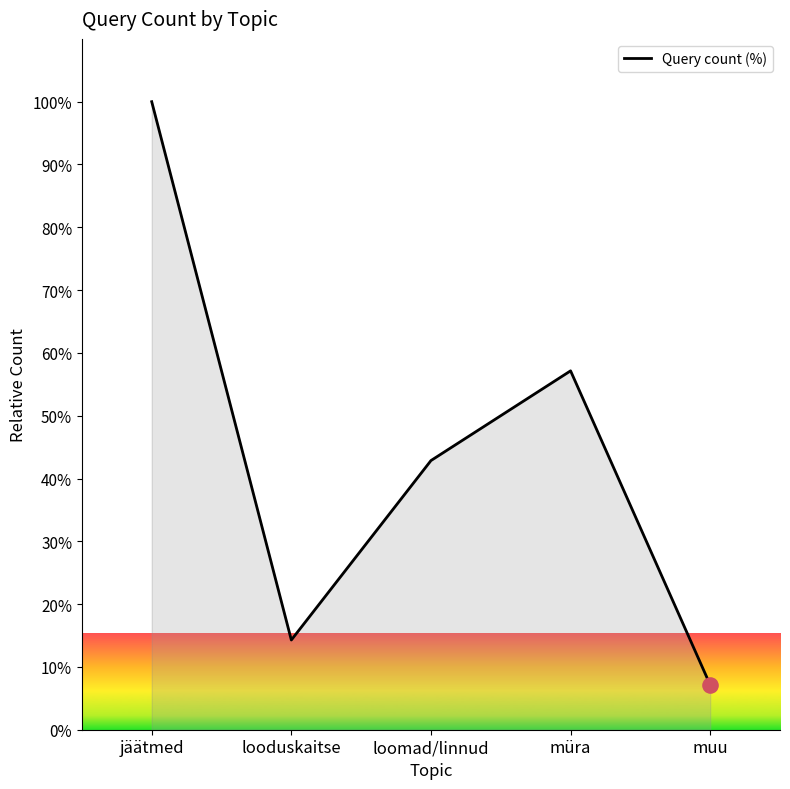

What is the change in value from looduskaitse to loomad/linnud?

+28.6